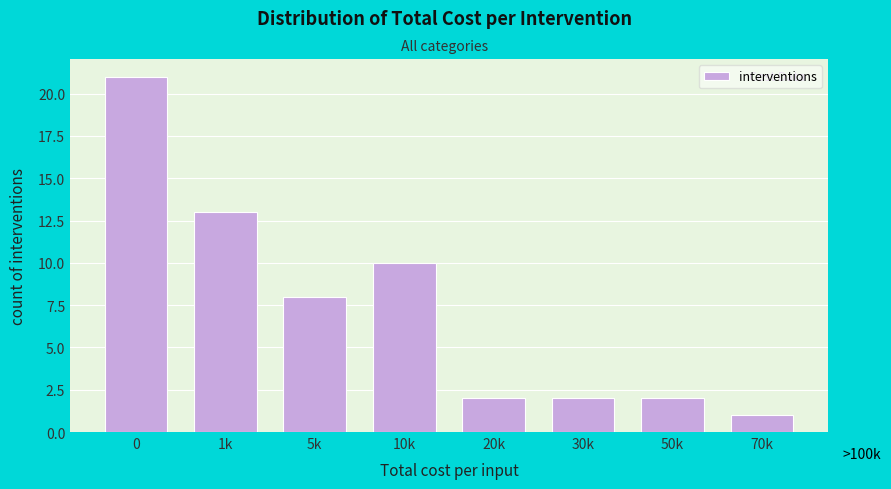

Reading right to left, transcribe all the data shown in this chart.

1	2	2	2	10	8	13	21